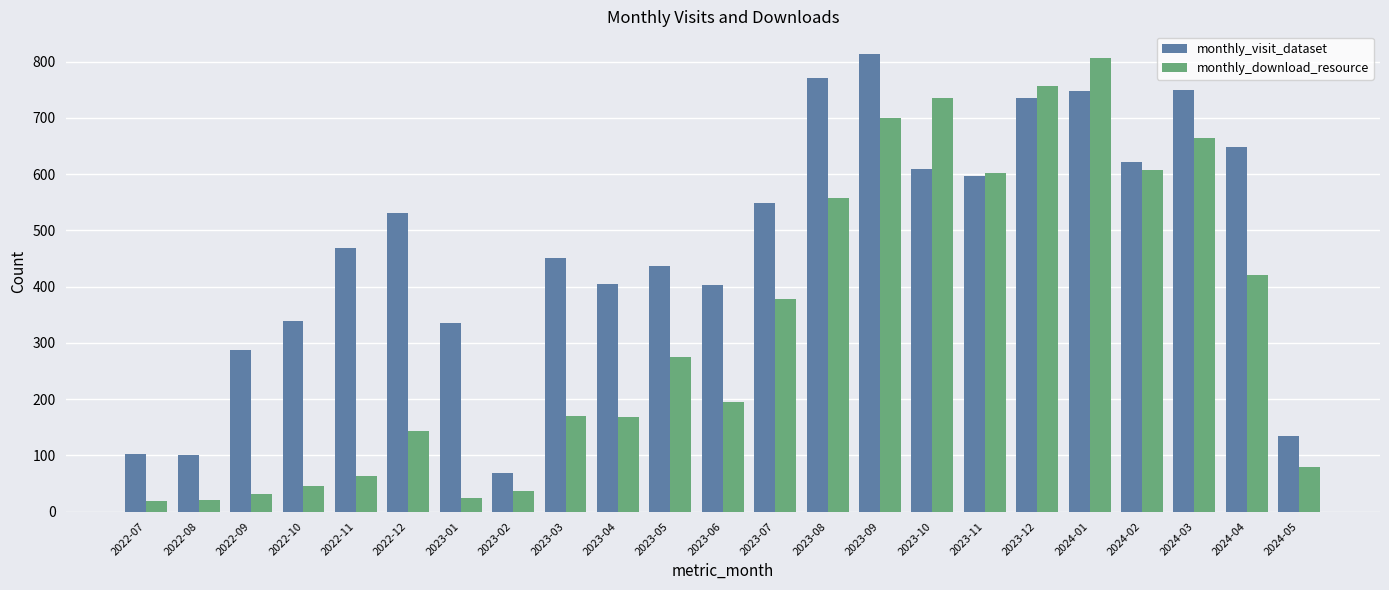

Where is monthly_download_resource nearest to the value 412?

2024-04